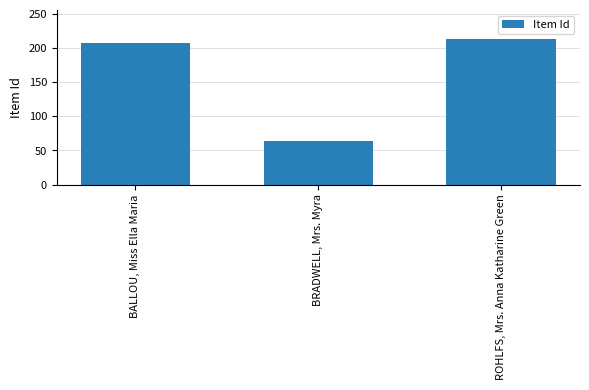

Between ROHLFS, Mrs. Anna Katharine Green and BRADWELL, Mrs. Myra, which is larger?

ROHLFS, Mrs. Anna Katharine Green